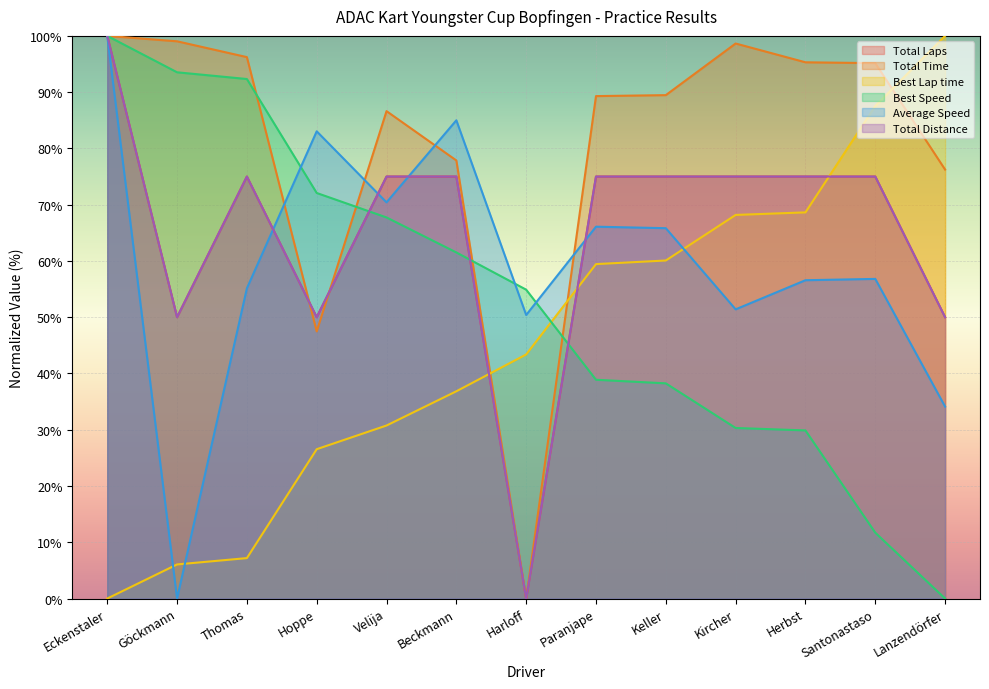

What are all the series names shown in the legend?

Total Laps, Total Time, Best Lap time, Best Speed, Average Speed, Total Distance